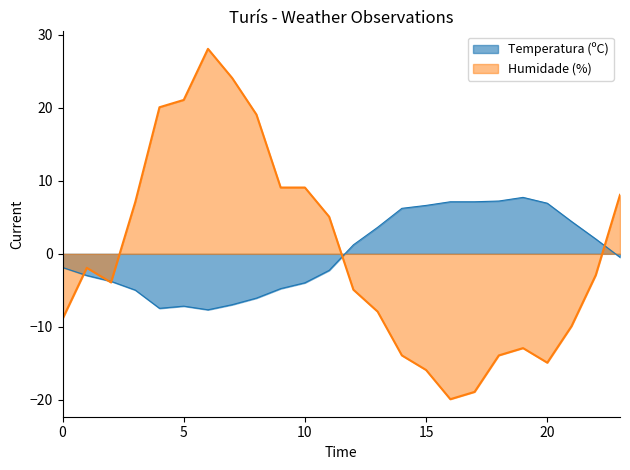

The Humidade (%) series shows -8.2 at 20. True or false?

False